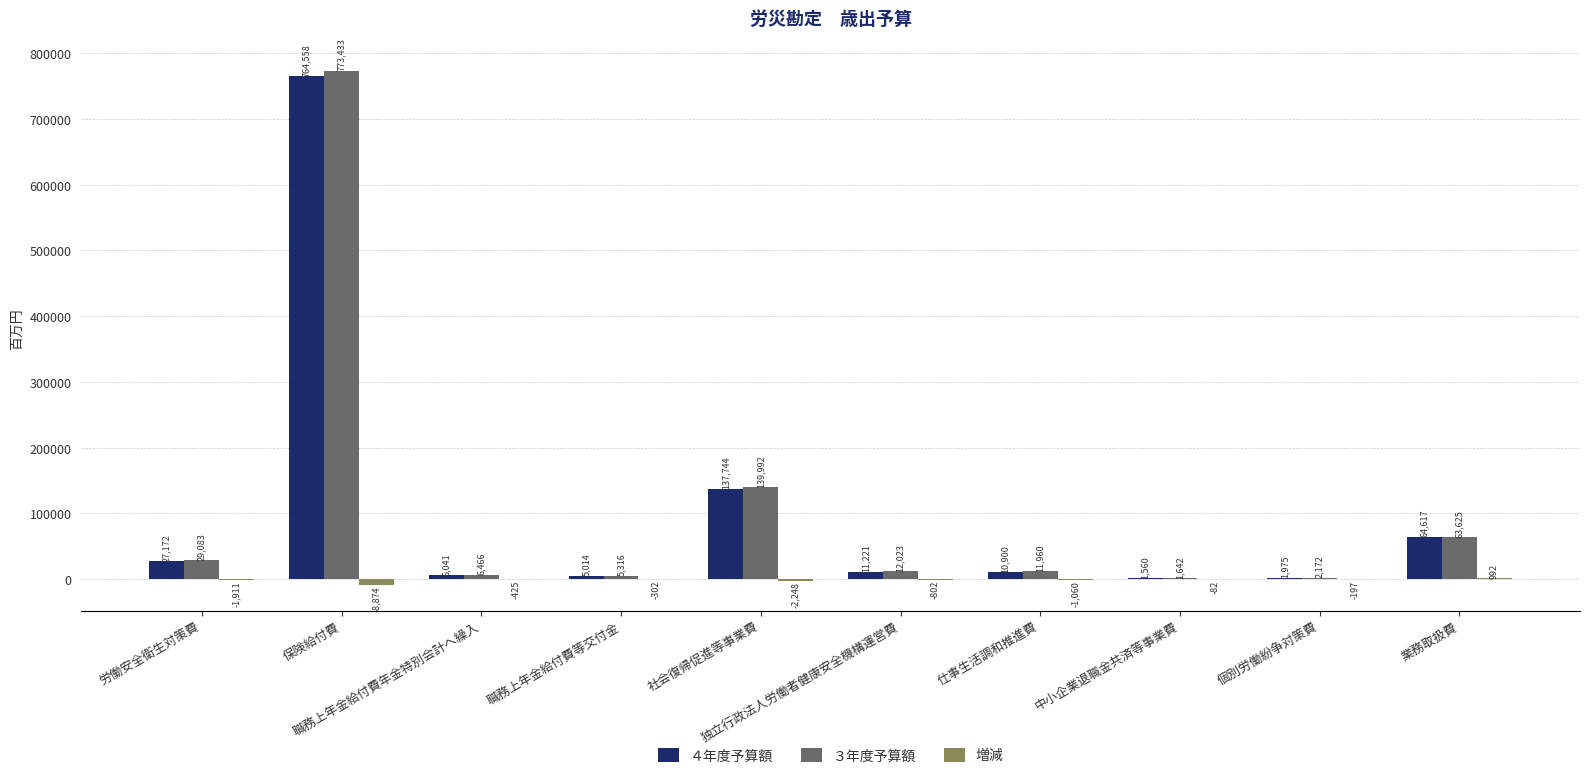

What is the total value across all series at 中小企業退職金共済等事業費?

3120